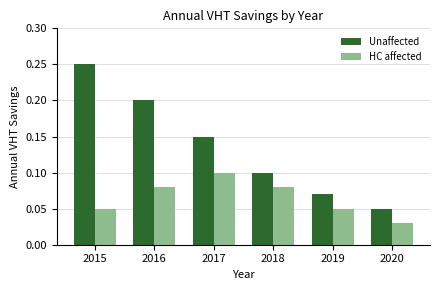

Rank the series by their maximum value, from lowest to highest.

HC affected, Unaffected